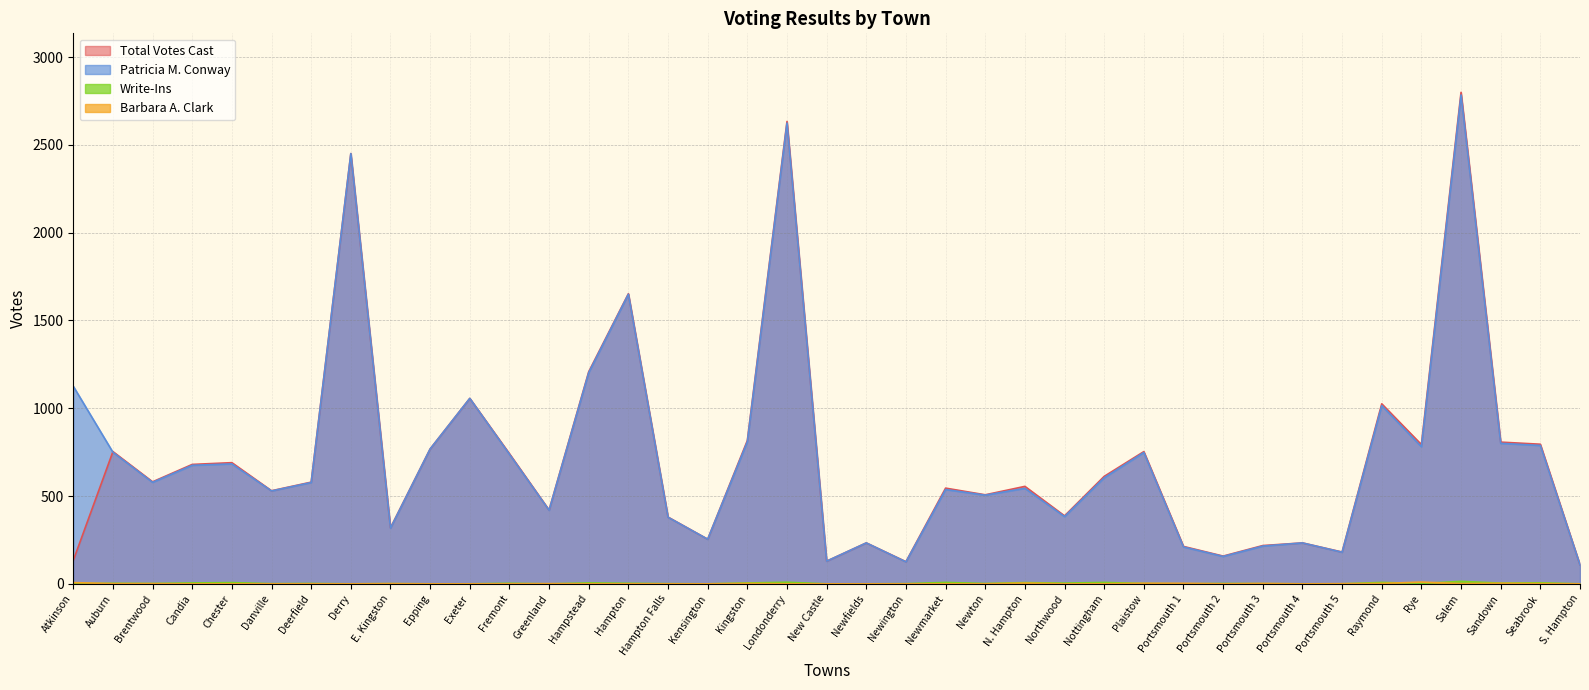

Which series changed the most between Northwood and Portsmouth 2?

Total Votes Cast